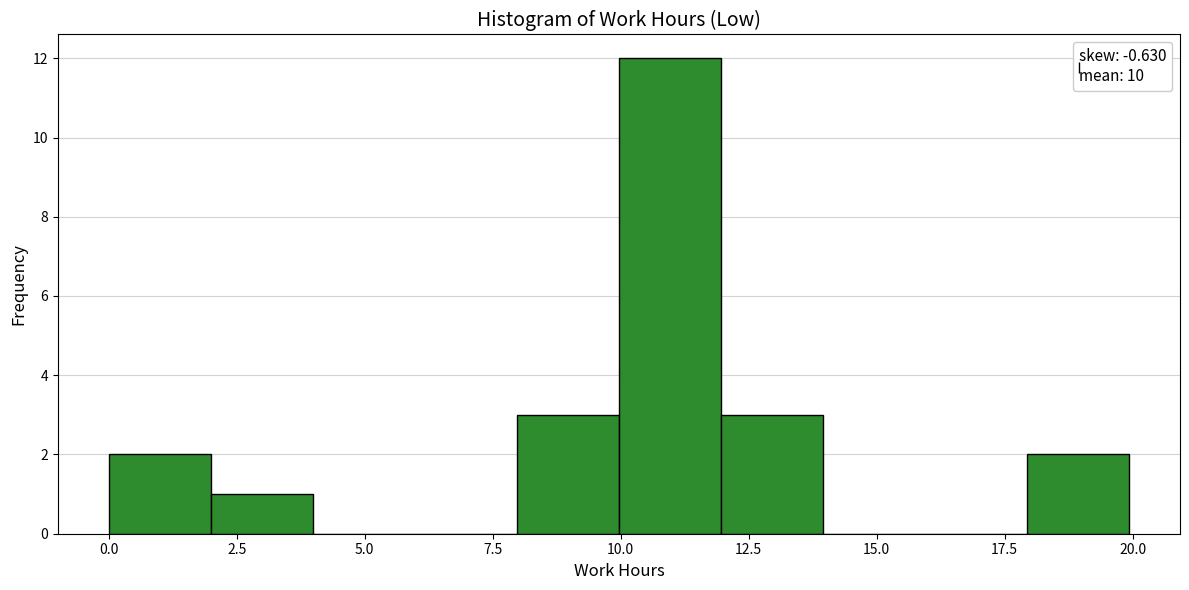

Read against the x-axis, roughly where is the centre of the tallest bar?

11.0